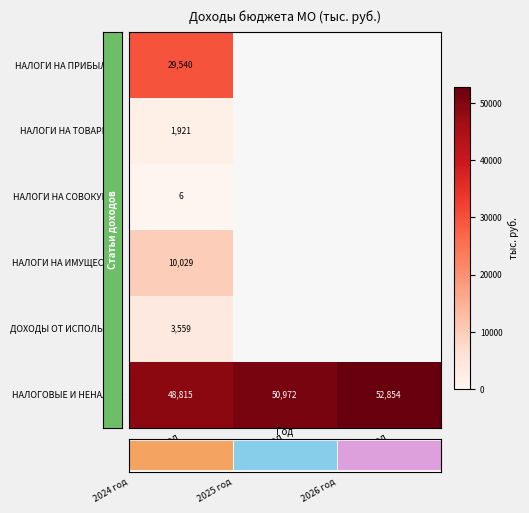

Rank the categories by НАЛОГОВЫЕ И НЕНАЛО… value from lowest to highest.

2024 год, 2025 год, 2026 год